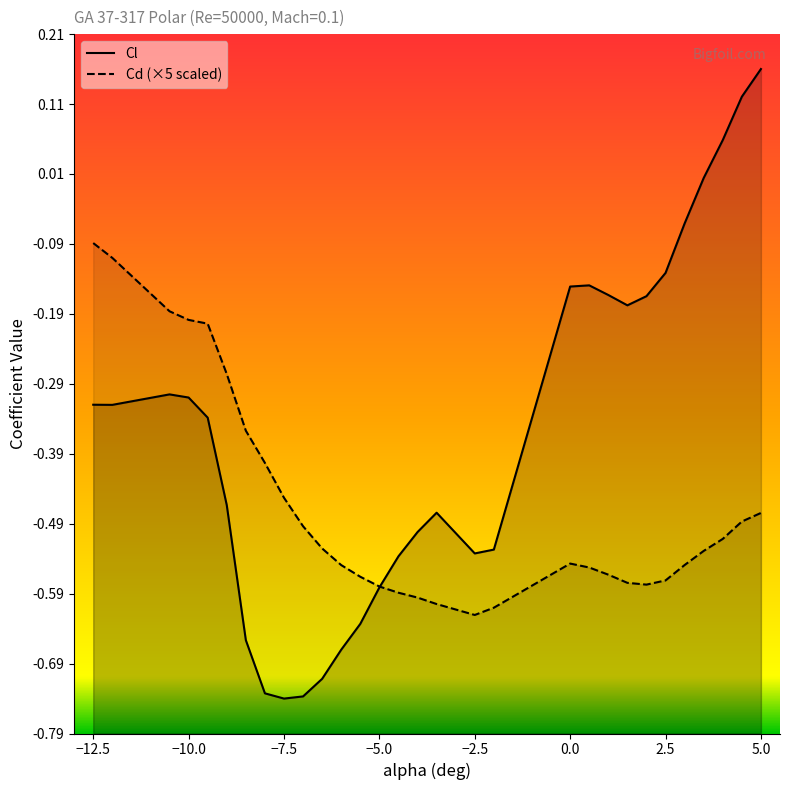

How many distinct data groups are displayed?

2